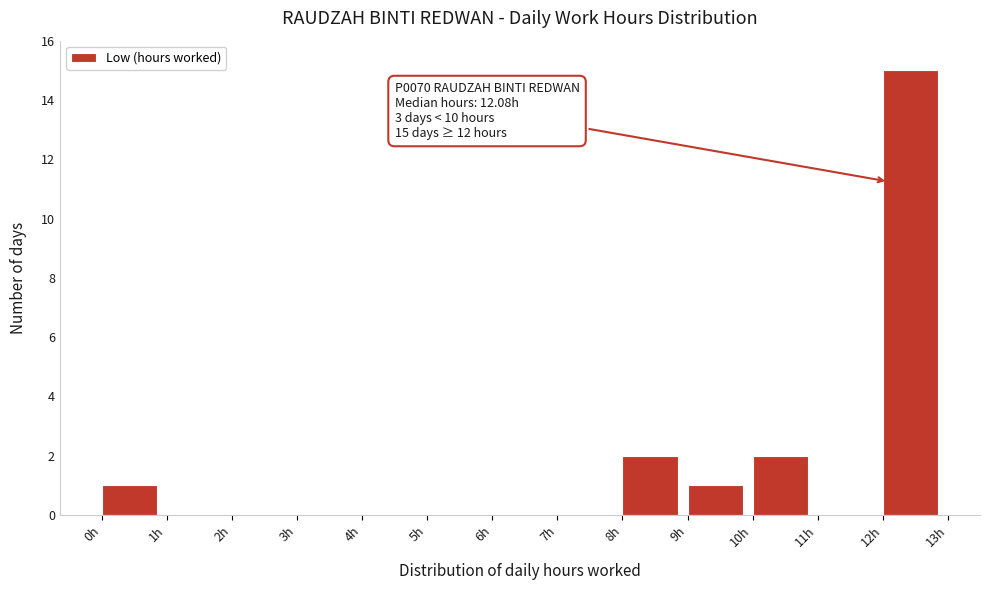

Over which range of the x-axis is the bar tallest?

12 to 13